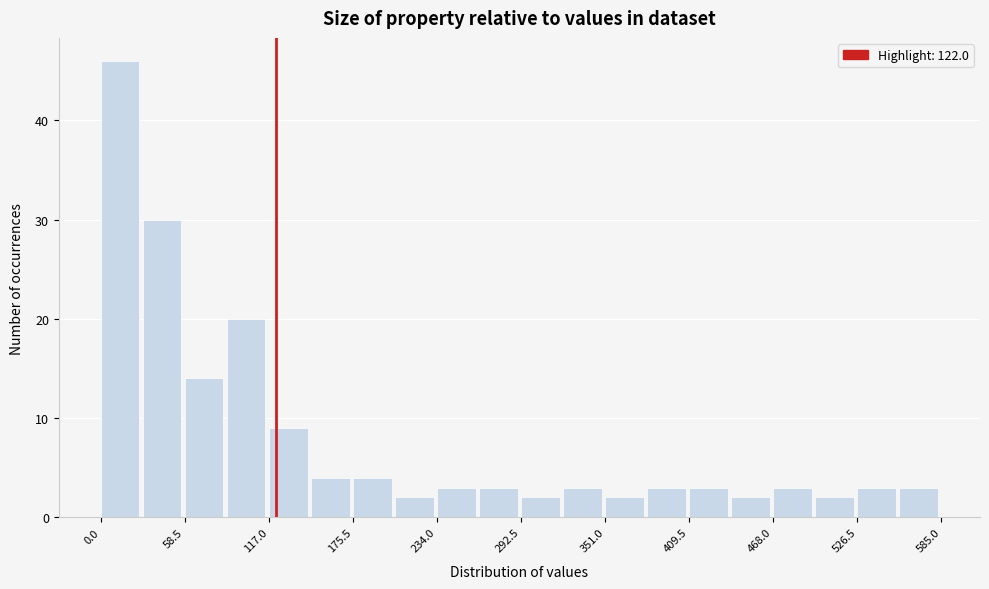

Read against the x-axis, roughly where is the centre of the tallest bar?

10